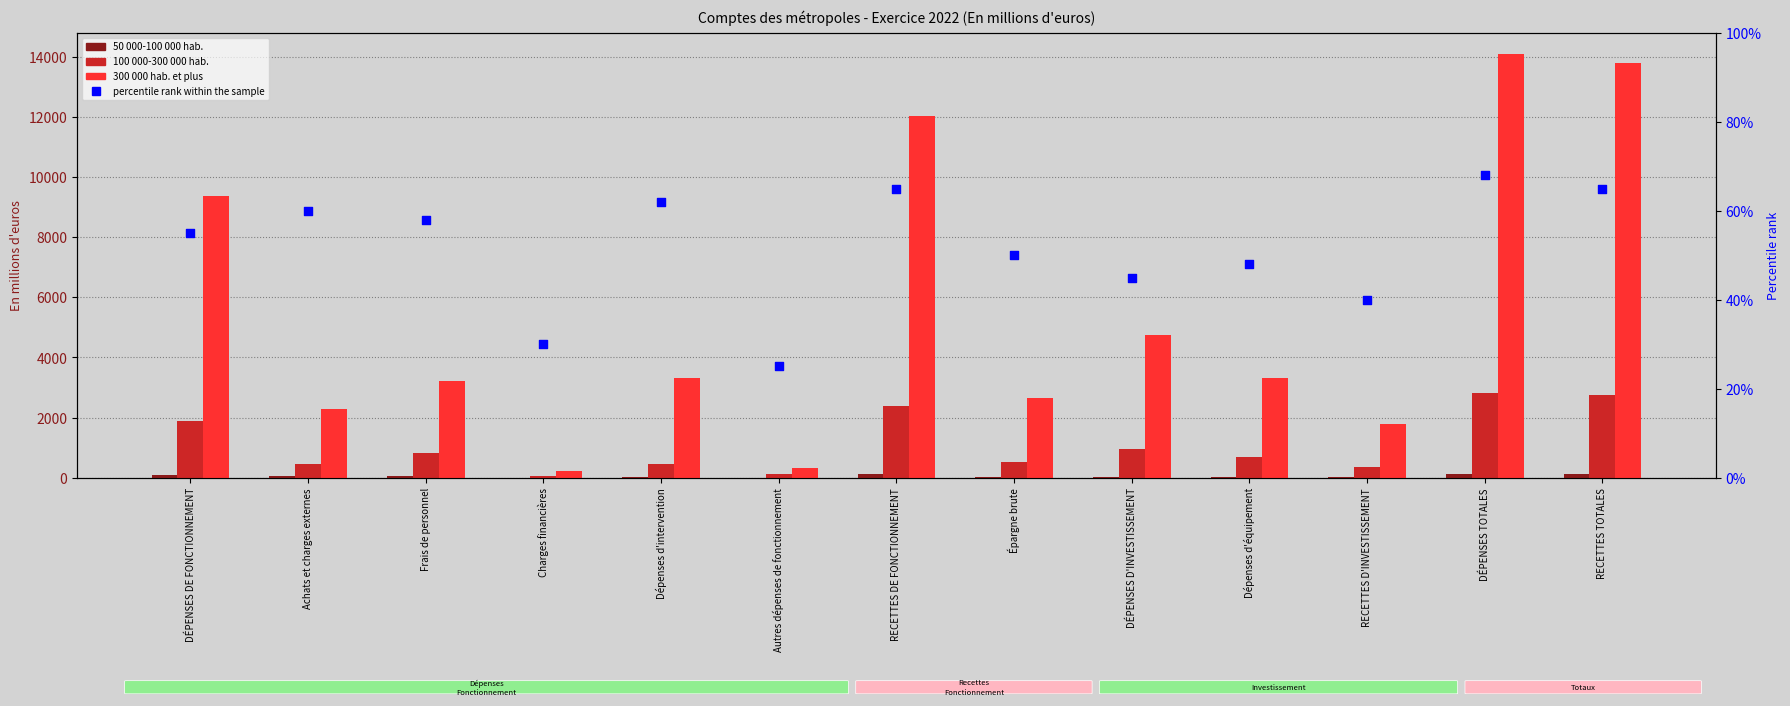

What is the total value across all series at DÉPENSES TOTALES?

17094.3